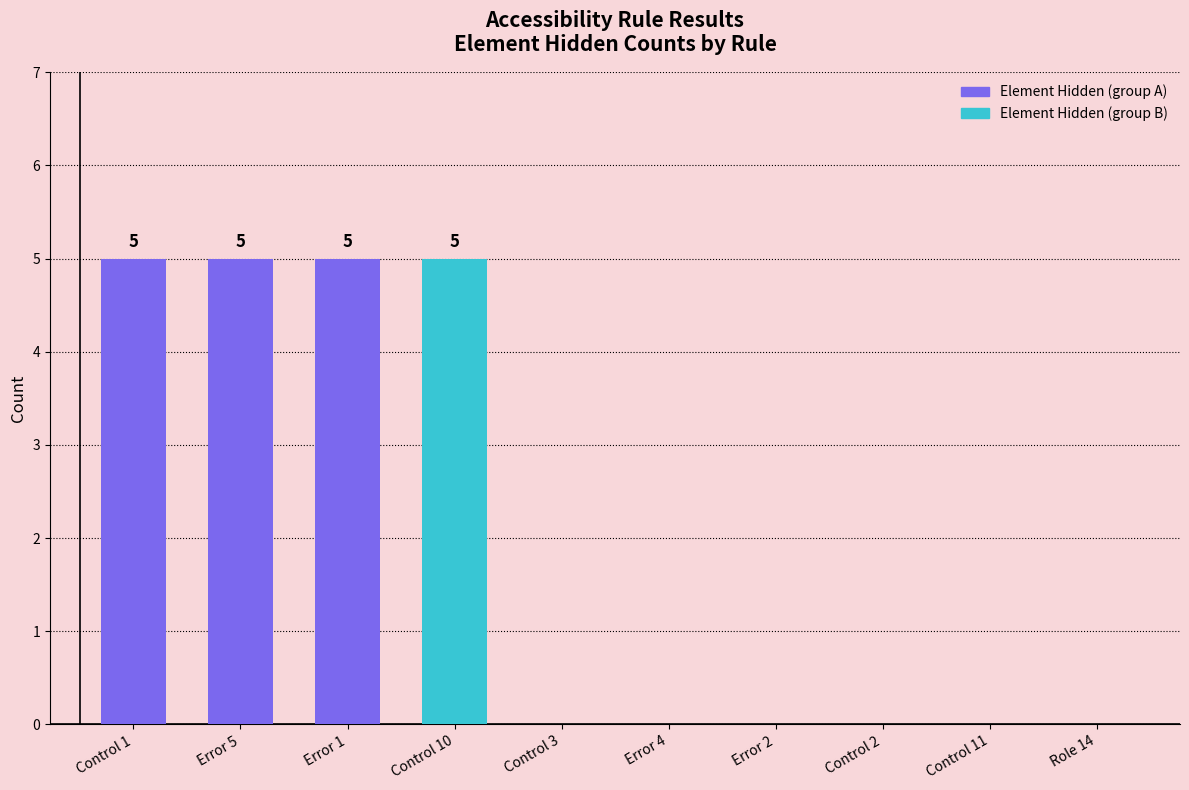

What is the sum of all values?

20